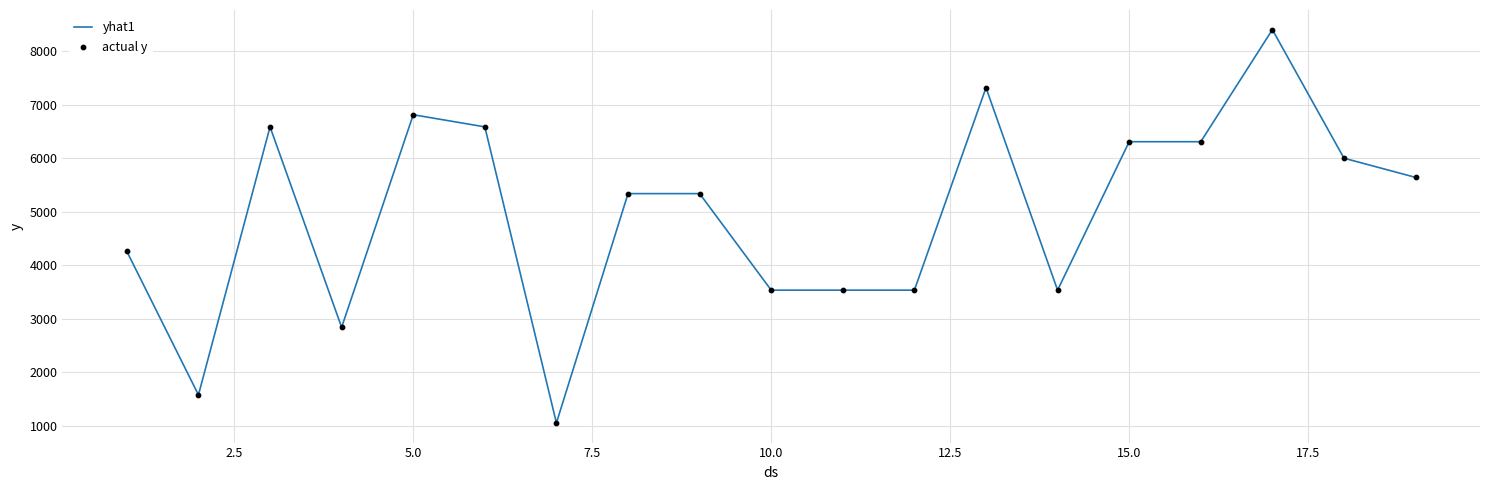

What is the difference between the maximum and minimum values?

7349.2